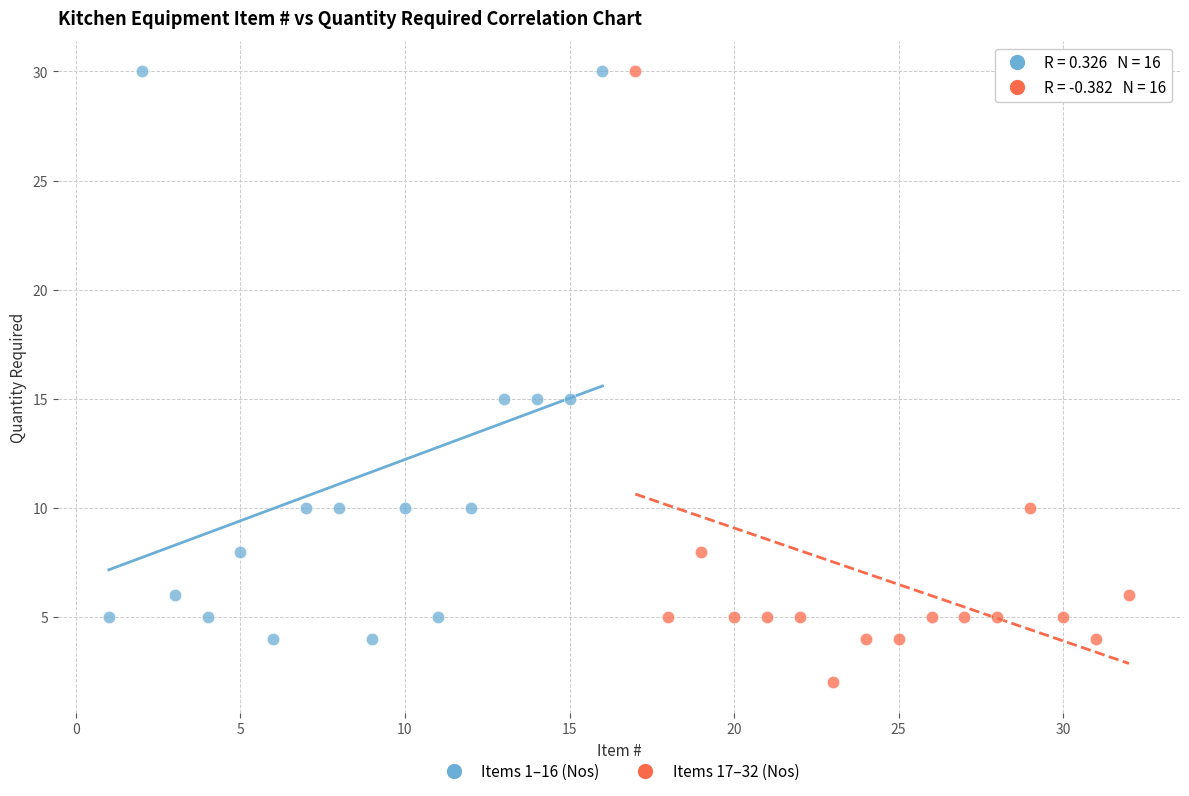

Which series contains the lowest Y value?

Items 17–32 (Nos)